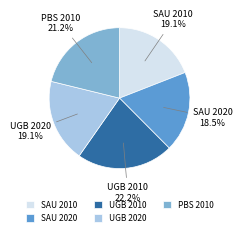

Does UGB 2020 account for over 50% of the chart?

No